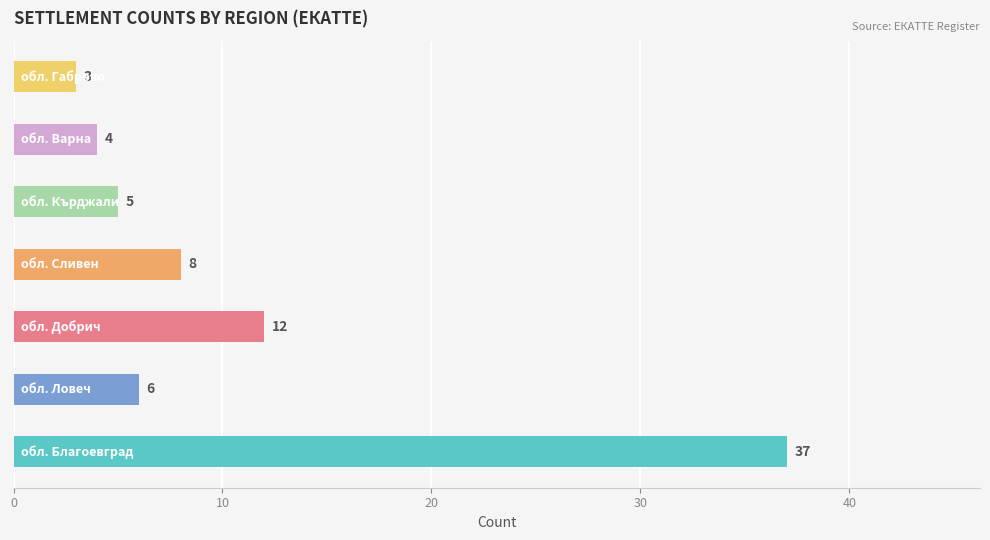

What is the difference between the maximum and minimum values?

34